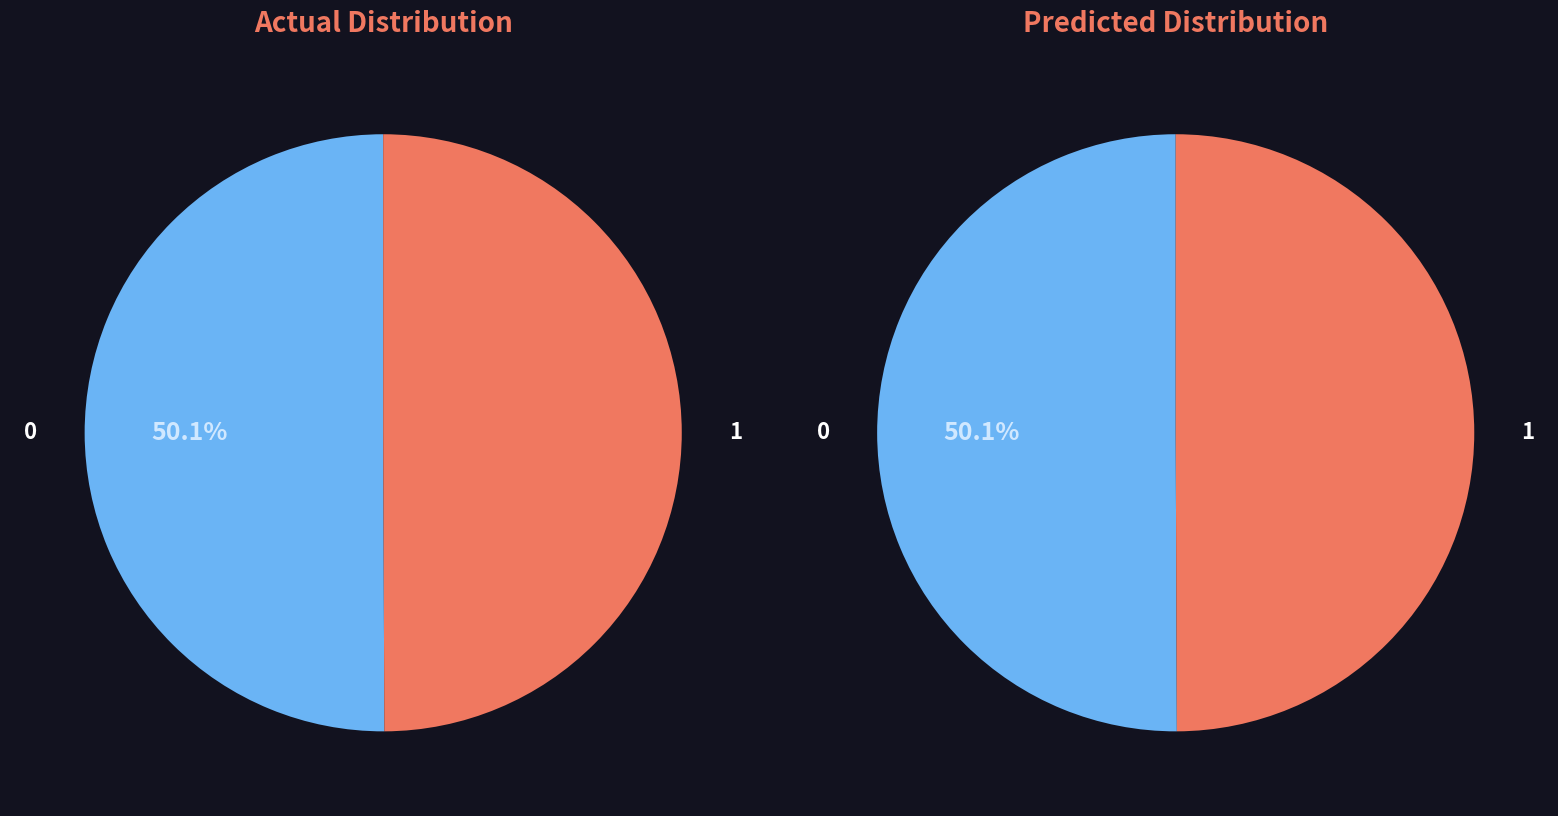

Is there a majority slice in this chart?

No